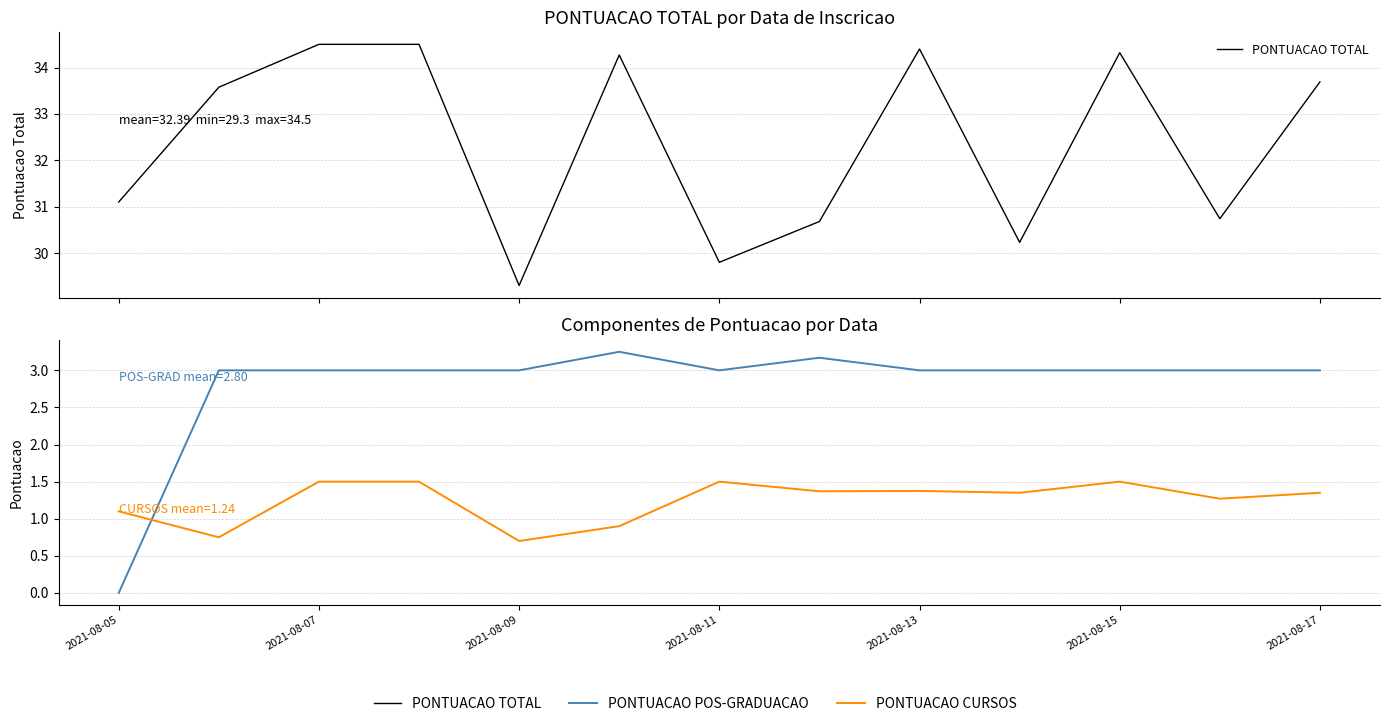

True or false: PONTUACAO CURSOS has a value of 0.9 at 2021-08-13.

False